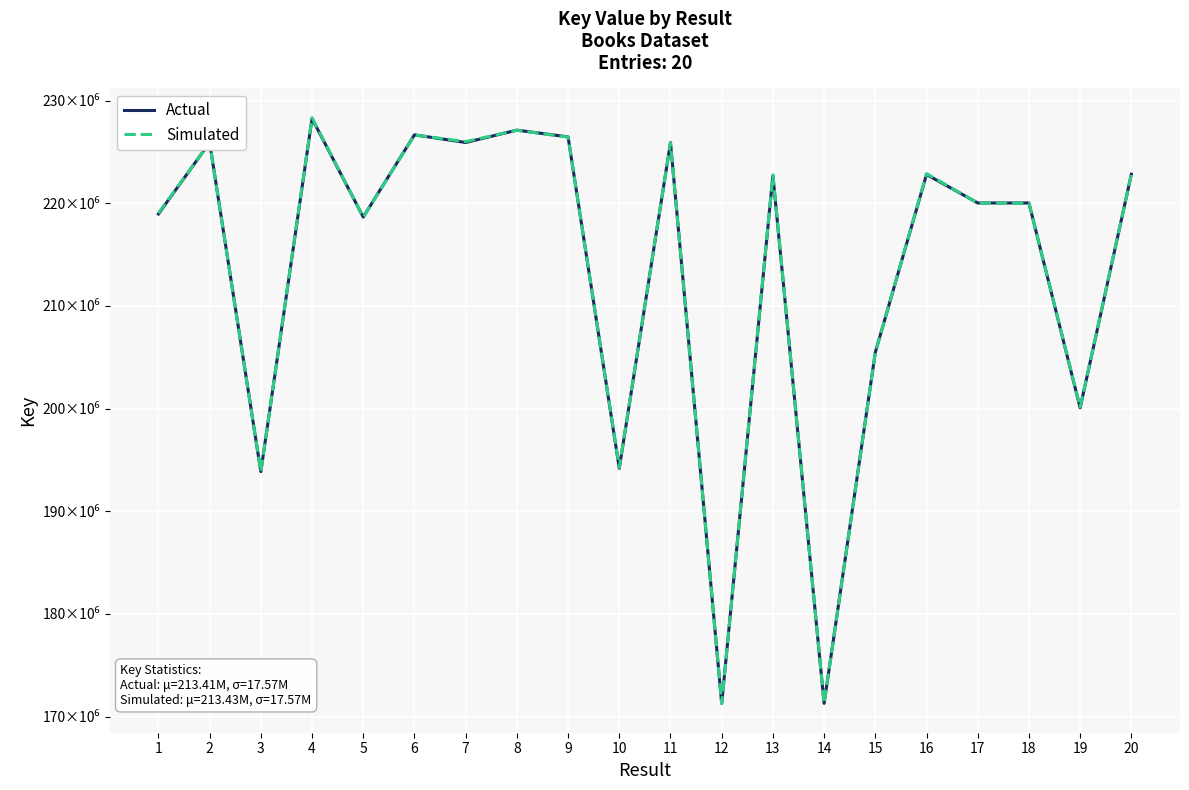

At which category does Actual reach its first local peak?

2